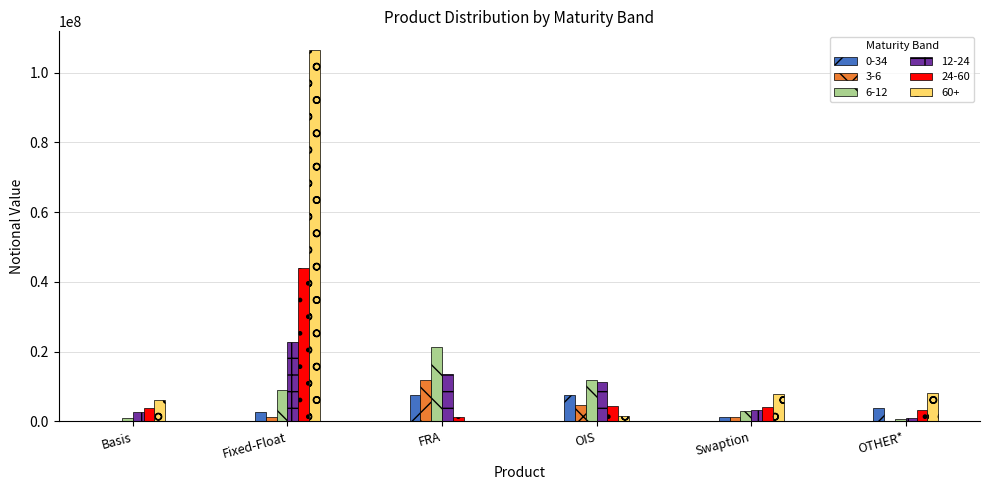

How many data points does each series have?

6